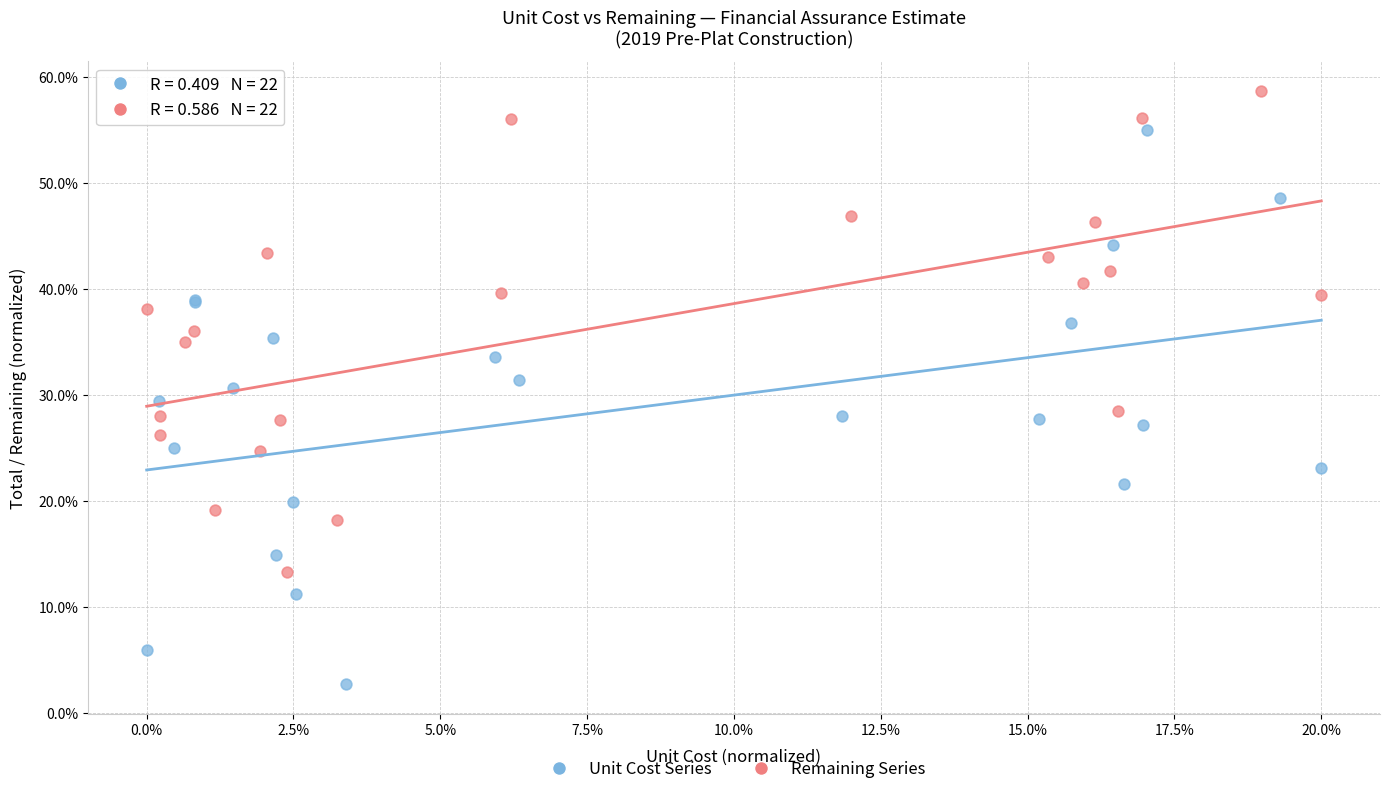

Which series reaches the minimum Y coordinate?

Unit Cost Series